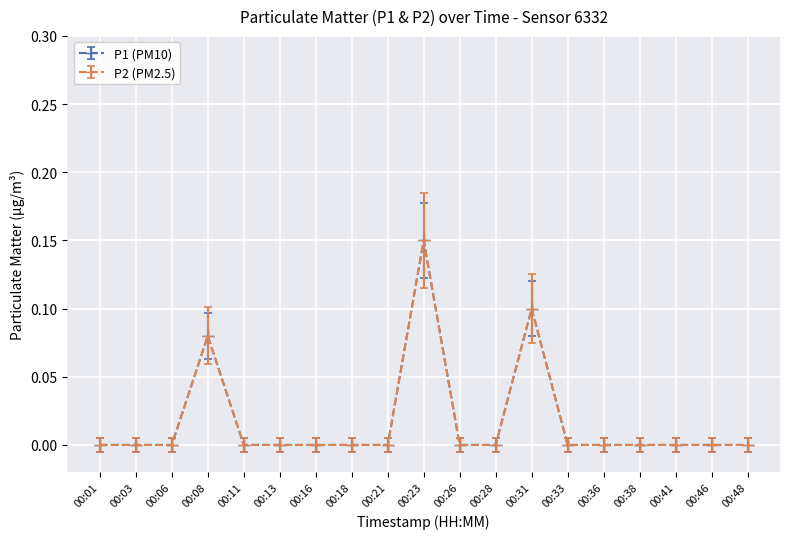

Does the chart display data point markers on the line(s)?

Yes